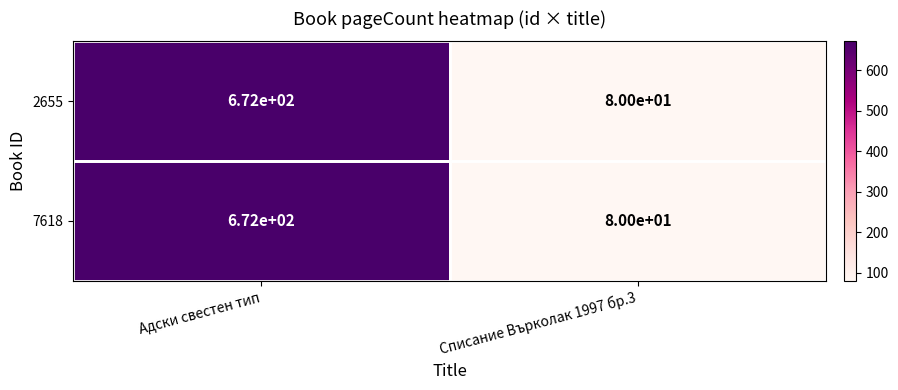

What is the approximate value of 2655 at Списание Върколак 1997 бр.3, to the nearest 100?

100